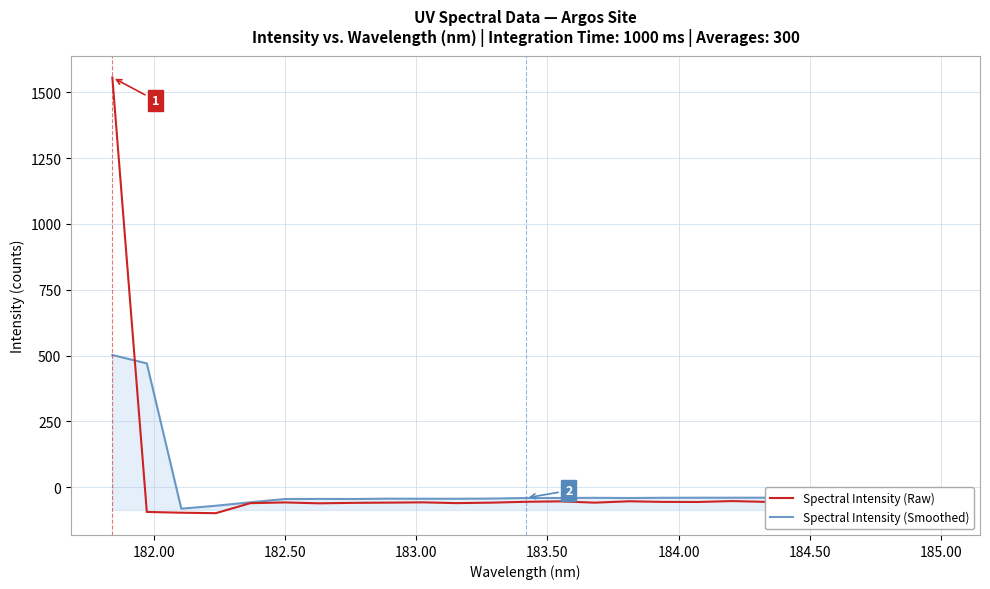

How many lines are shown in the chart?

2